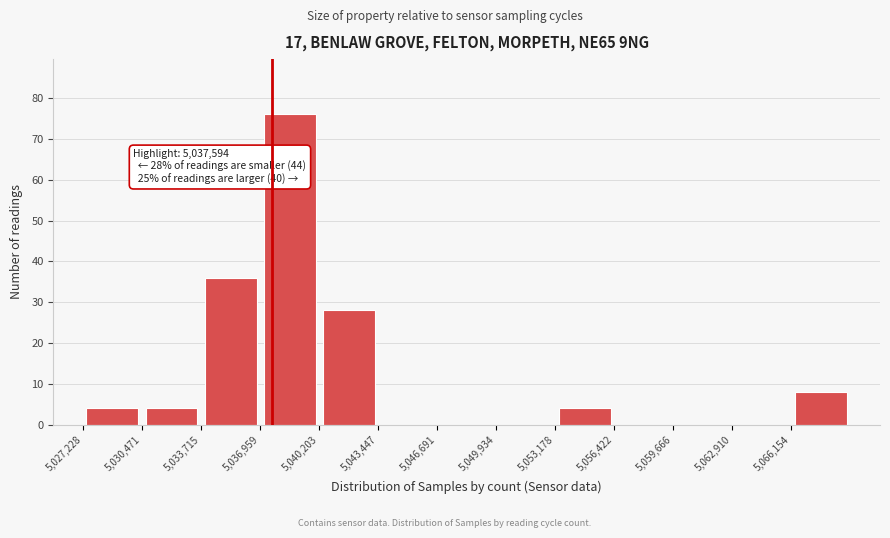

Which range on the x-axis has the tallest bar?

5037000 to 5040000